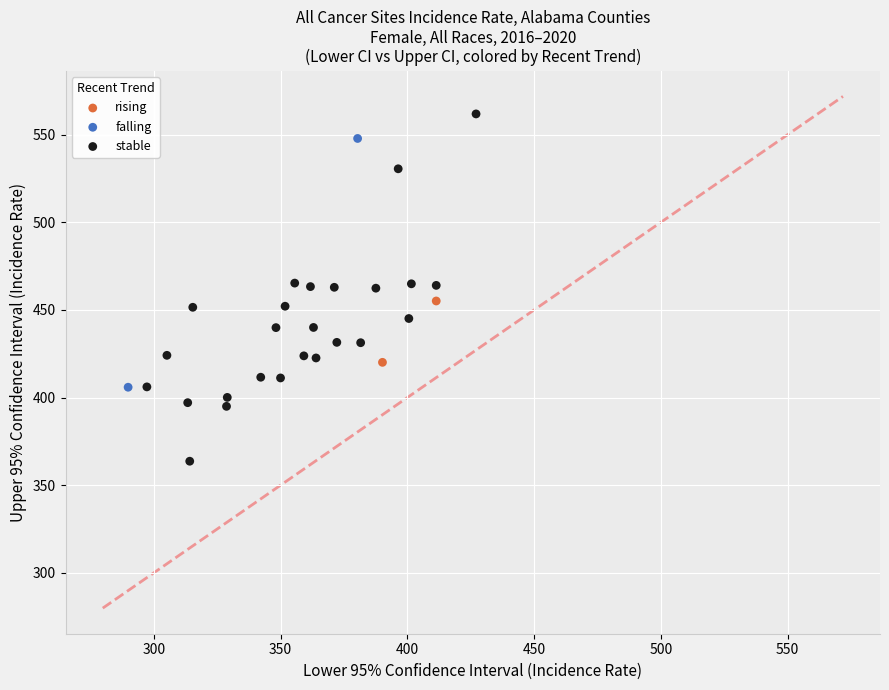

Which series reaches the maximum Y coordinate?

stable